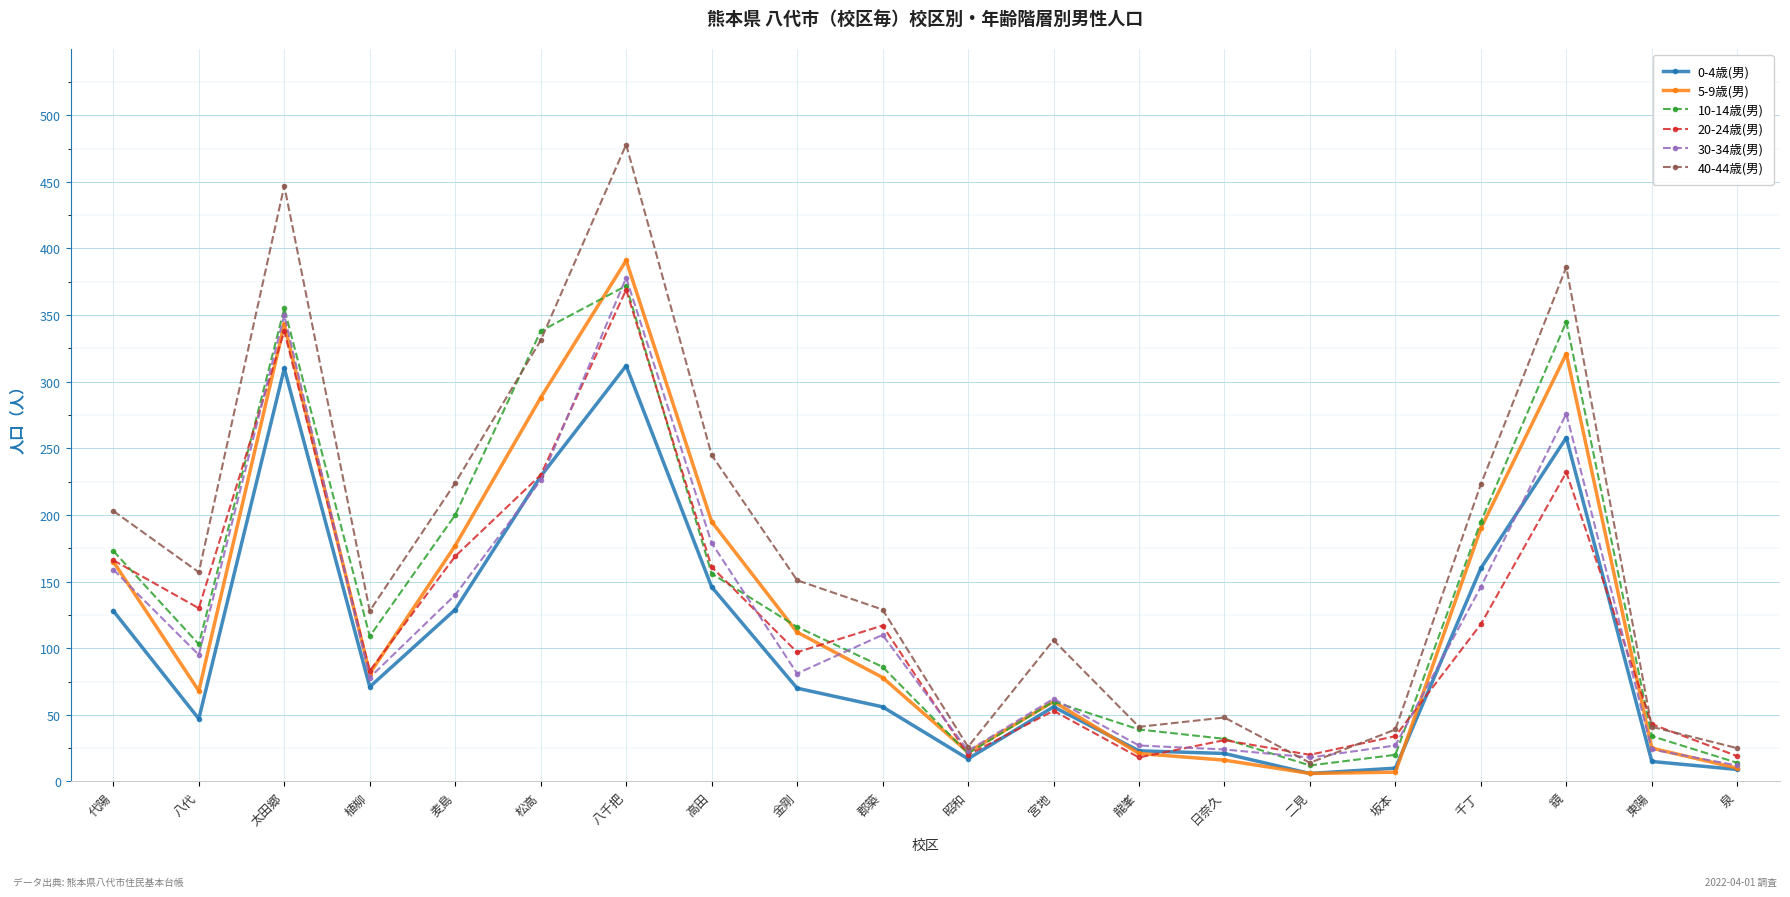

At how many categories does at least one series exceed 268?

4